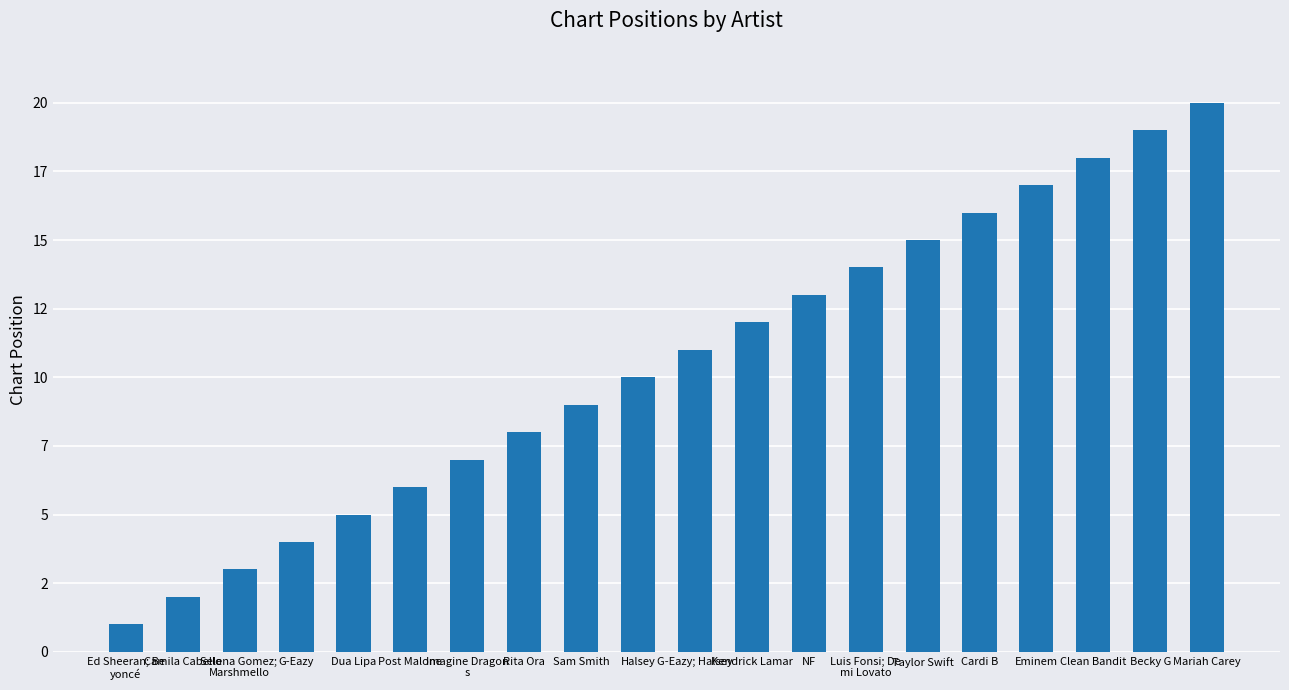

What is the approximate value at Becky G, to the nearest 5?

20